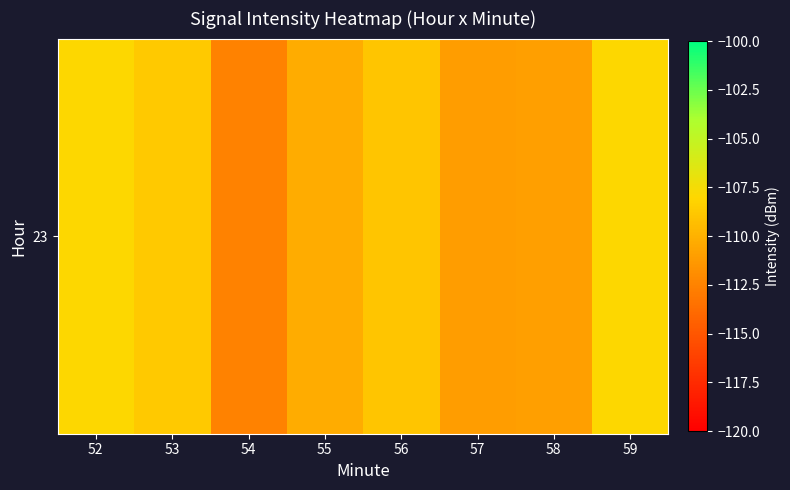

Reading right to left, what are all the values shown in this chart?

59=-108.0	58=-111.0	57=-111.1	56=-108.9	55=-110.3	54=-112.6	53=-108.7	52=-107.9